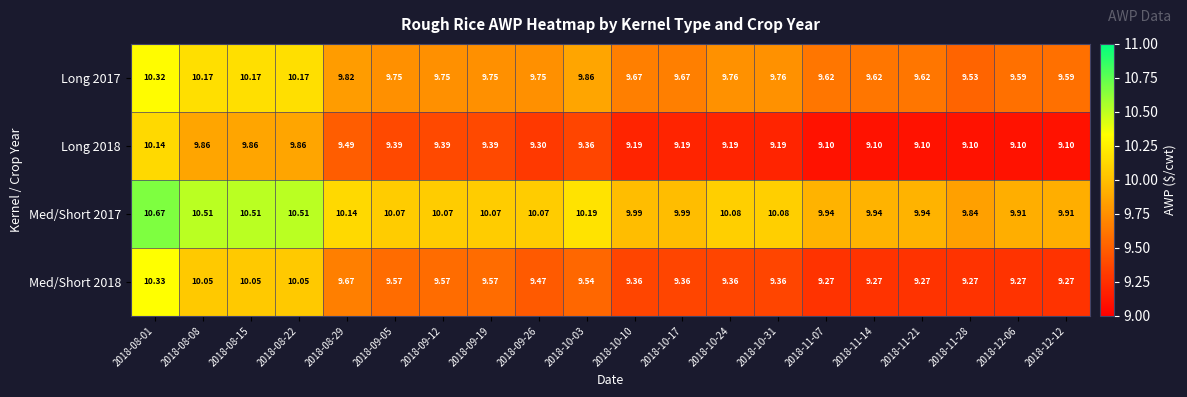

List the series in order of their peak value, lowest first.

Long 2018, Long 2017, Med/Short 2018, Med/Short 2017